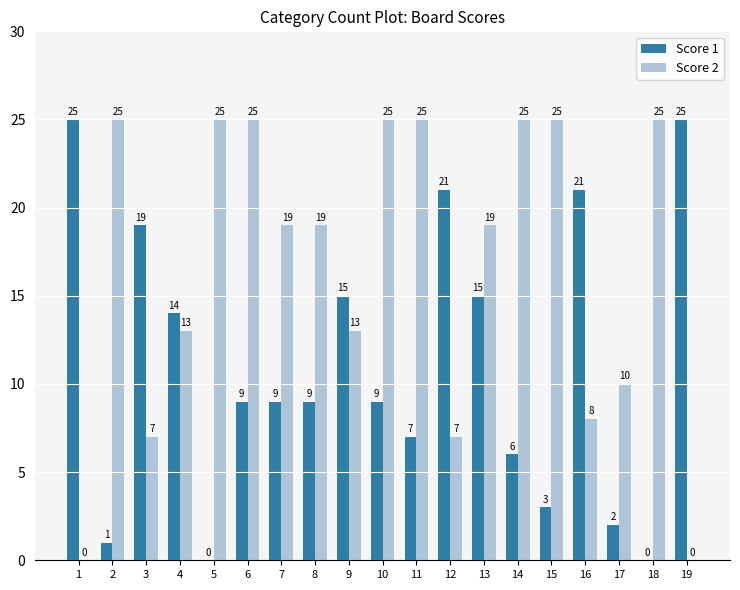

Reading left to right, what are all the values shown in this chart?

Score 1: 25	1	19	14	0	9	9	9	15	9	7	21	15	6	3	21	2	0	25
Score 2: 0	25	7	13	25	25	19	19	13	25	25	7	19	25	25	8	10	25	0